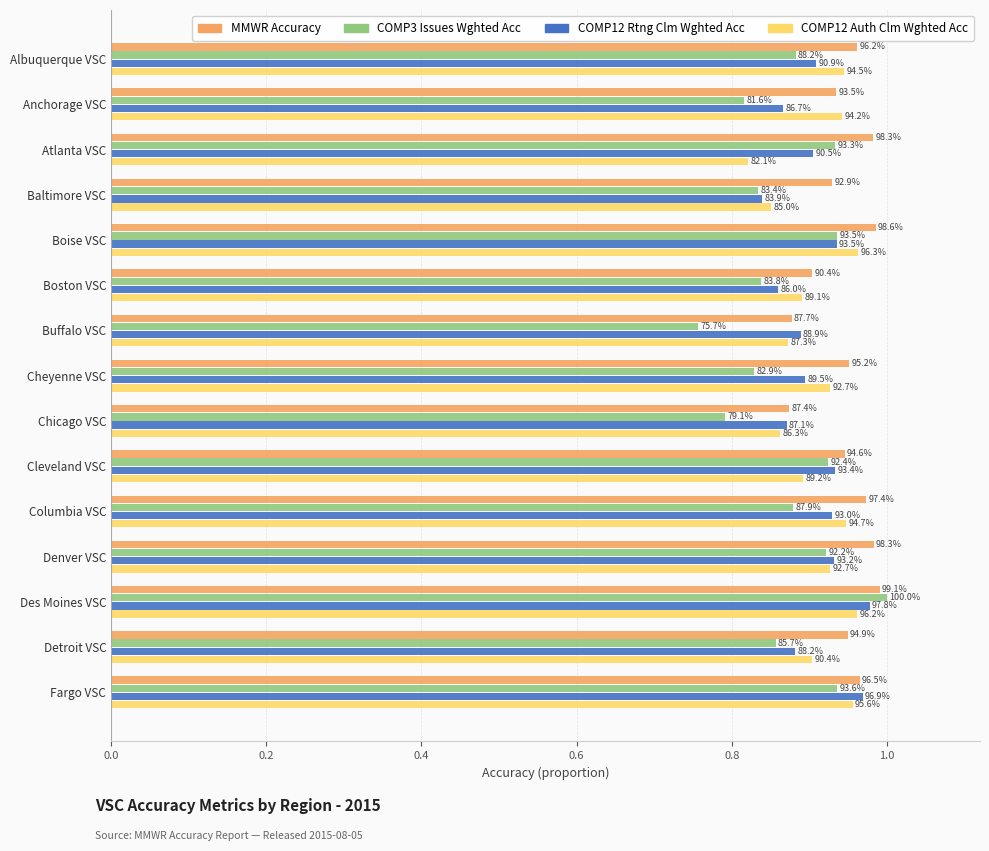

What are all the series names shown in the legend?

MMWR Accuracy, COMP3 Issues Wghted Acc, COMP12 Rtng Clm Wghted Acc, COMP12 Auth Clm Wghted Acc